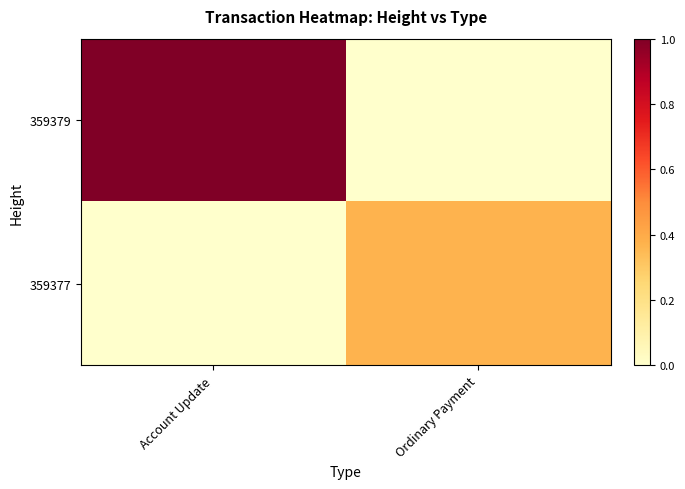

List the series in order of their overall mean, lowest first.

359377, 359379